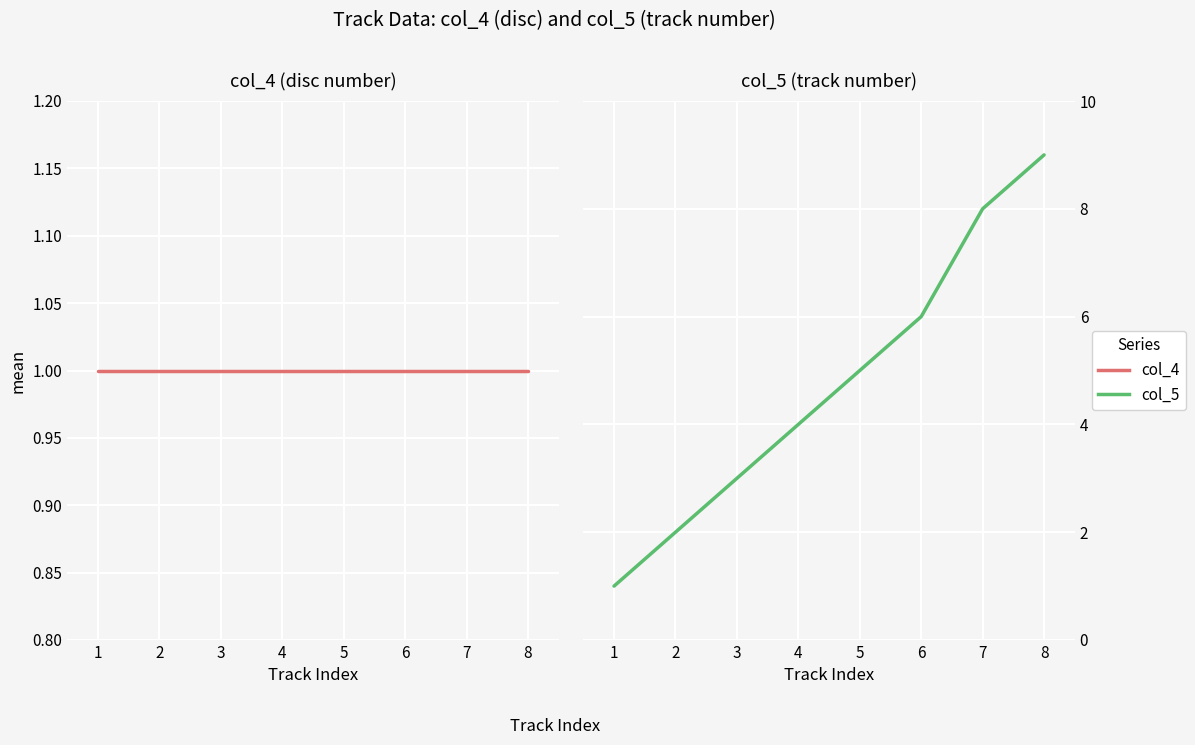

The col_5 series shows 2 at 4. True or false?

False